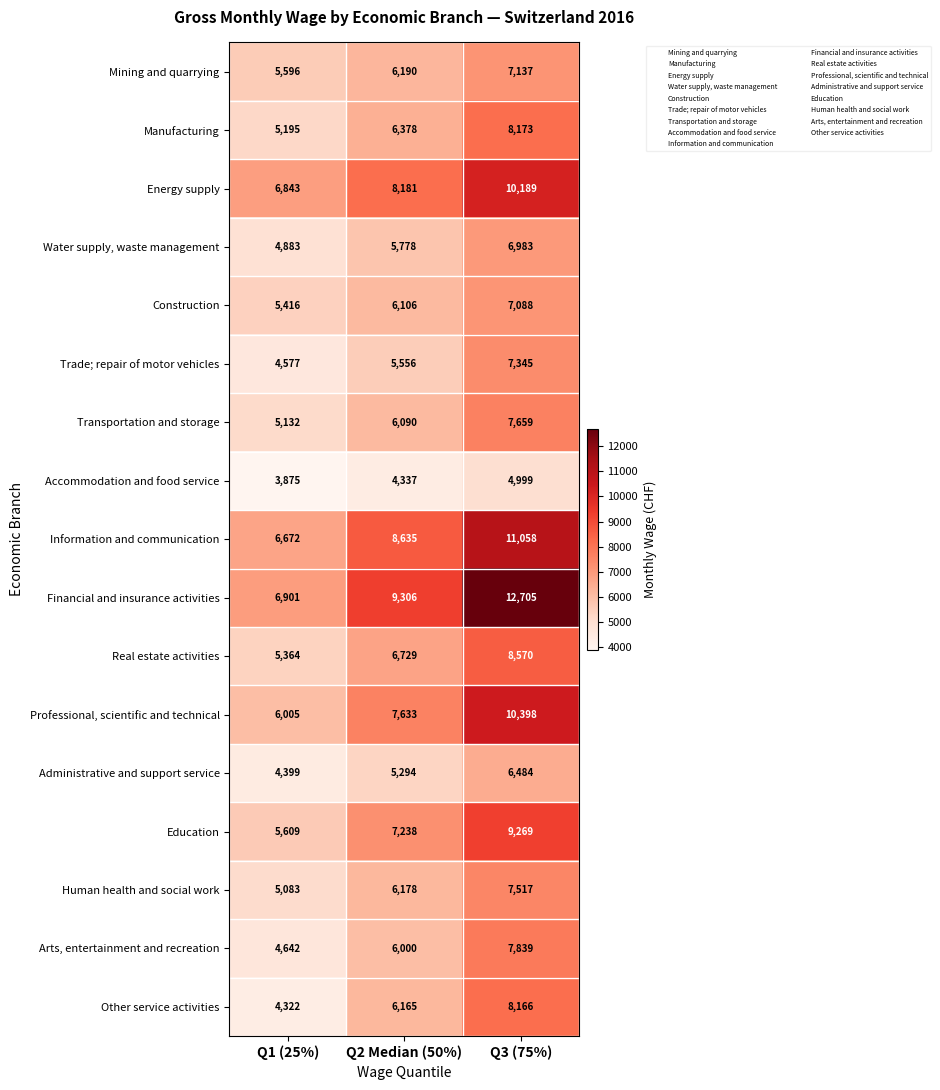

What is the maximum value shown in the chart?

12705